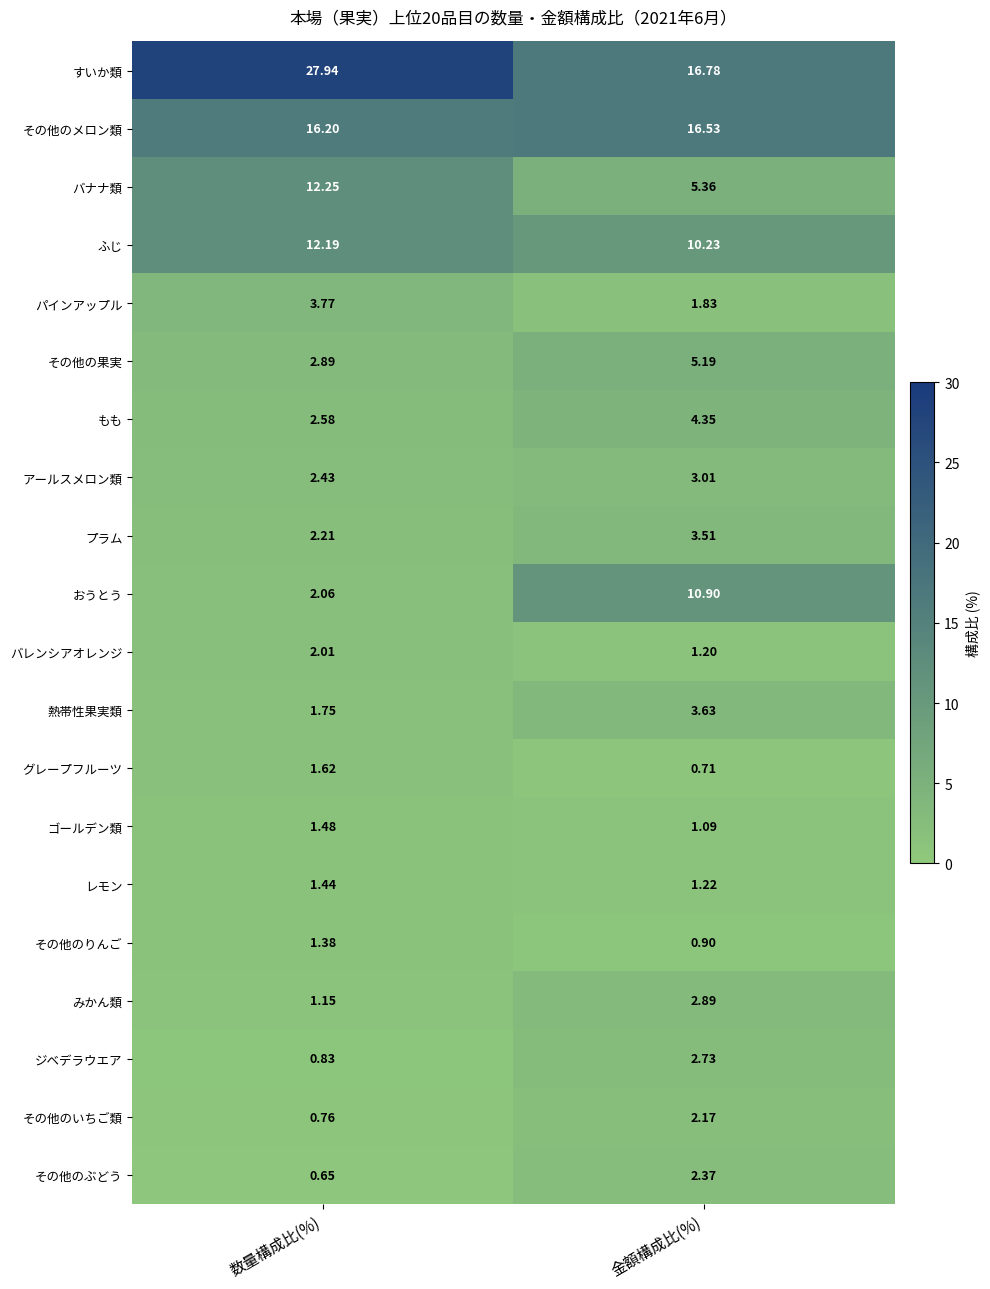

At 金額構成比(%), list the series in order from largest to smallest.

すいか類, その他のメロン類, おうとう, ふじ, バナナ類, その他の果実, もも, 熱帯性果実類, プラム, アールスメロン類, みかん類, ジベデラウエア, その他のぶどう, その他のいちご類, パインアップル, レモン, バレンシアオレンジ, ゴールデン類, その他のりんご, グレープフルーツ